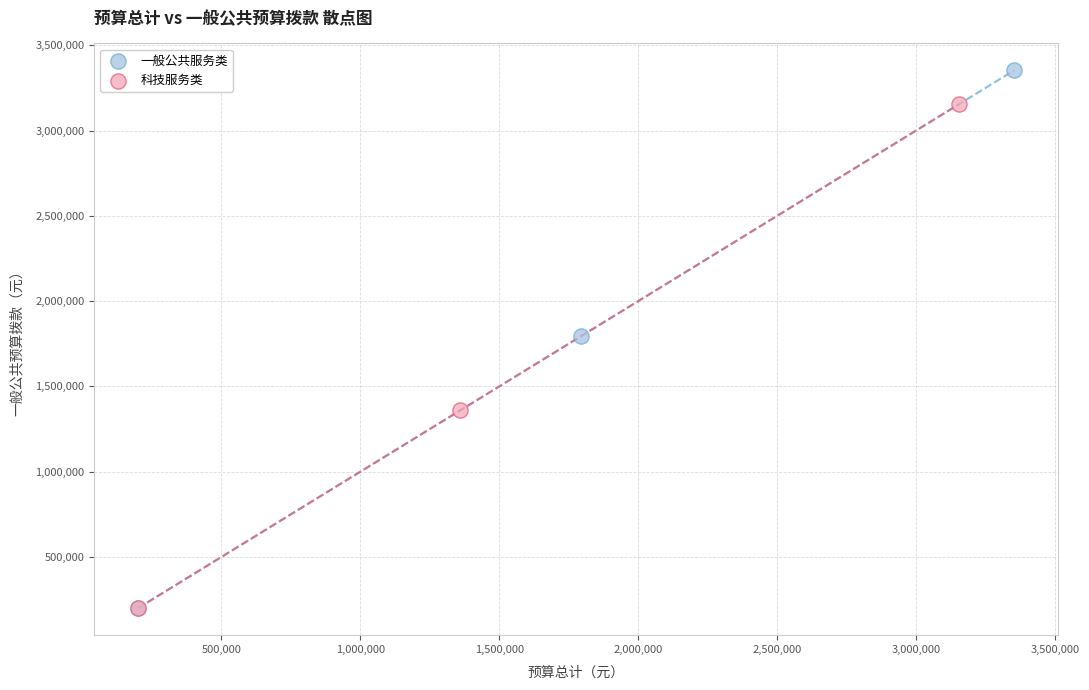

Which series reaches the maximum Y coordinate?

一般公共服务类